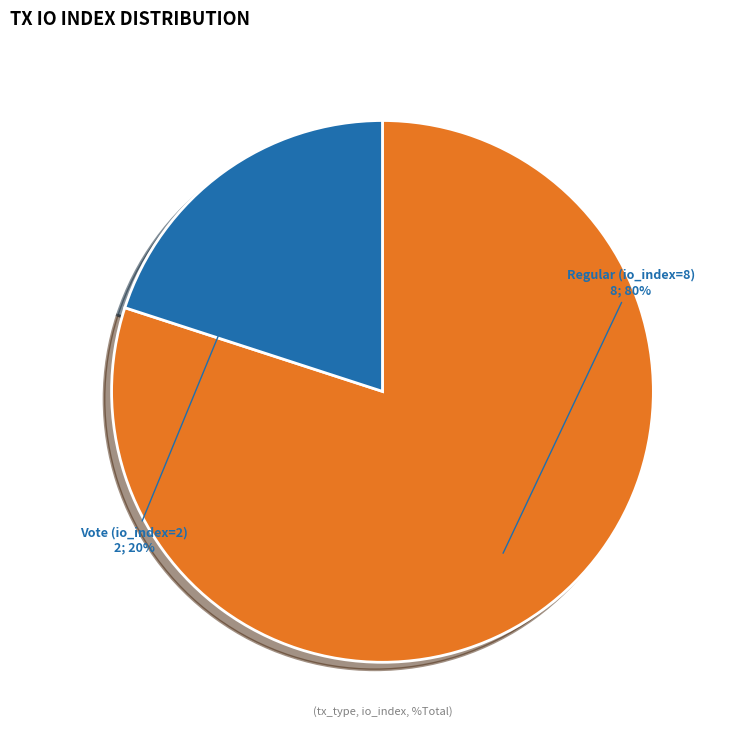

Is it true that Vote (io_index=2) is 9% of the pie?

False